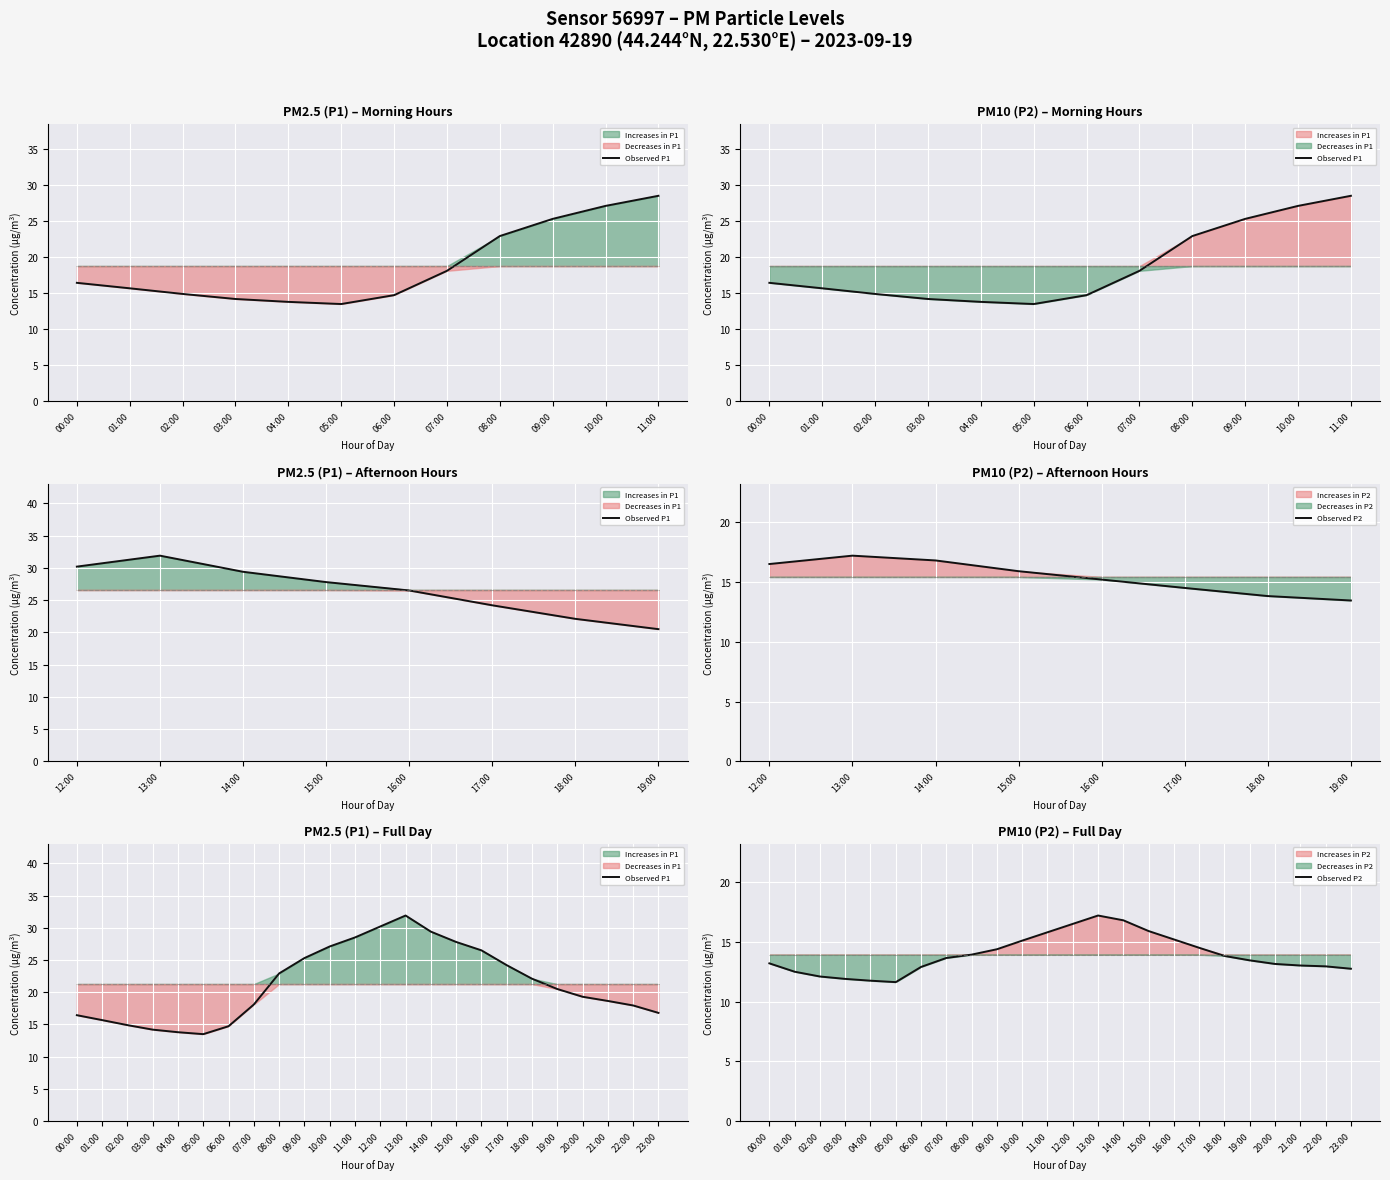

What is the label of the 24th point from the right?

00:00